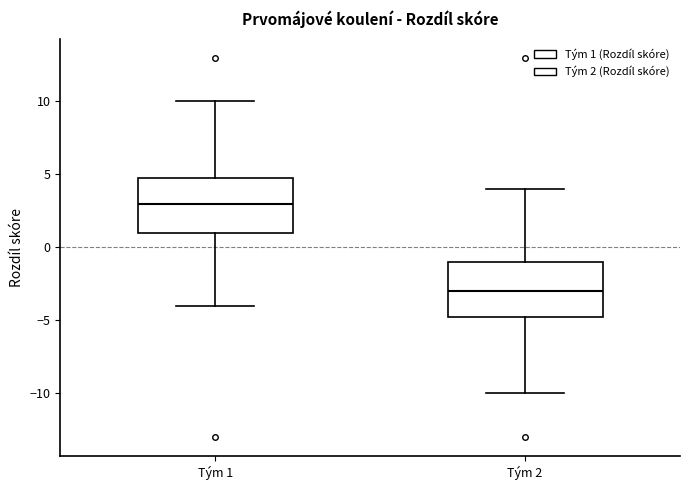

Which box has the highest median line?

Tým 1